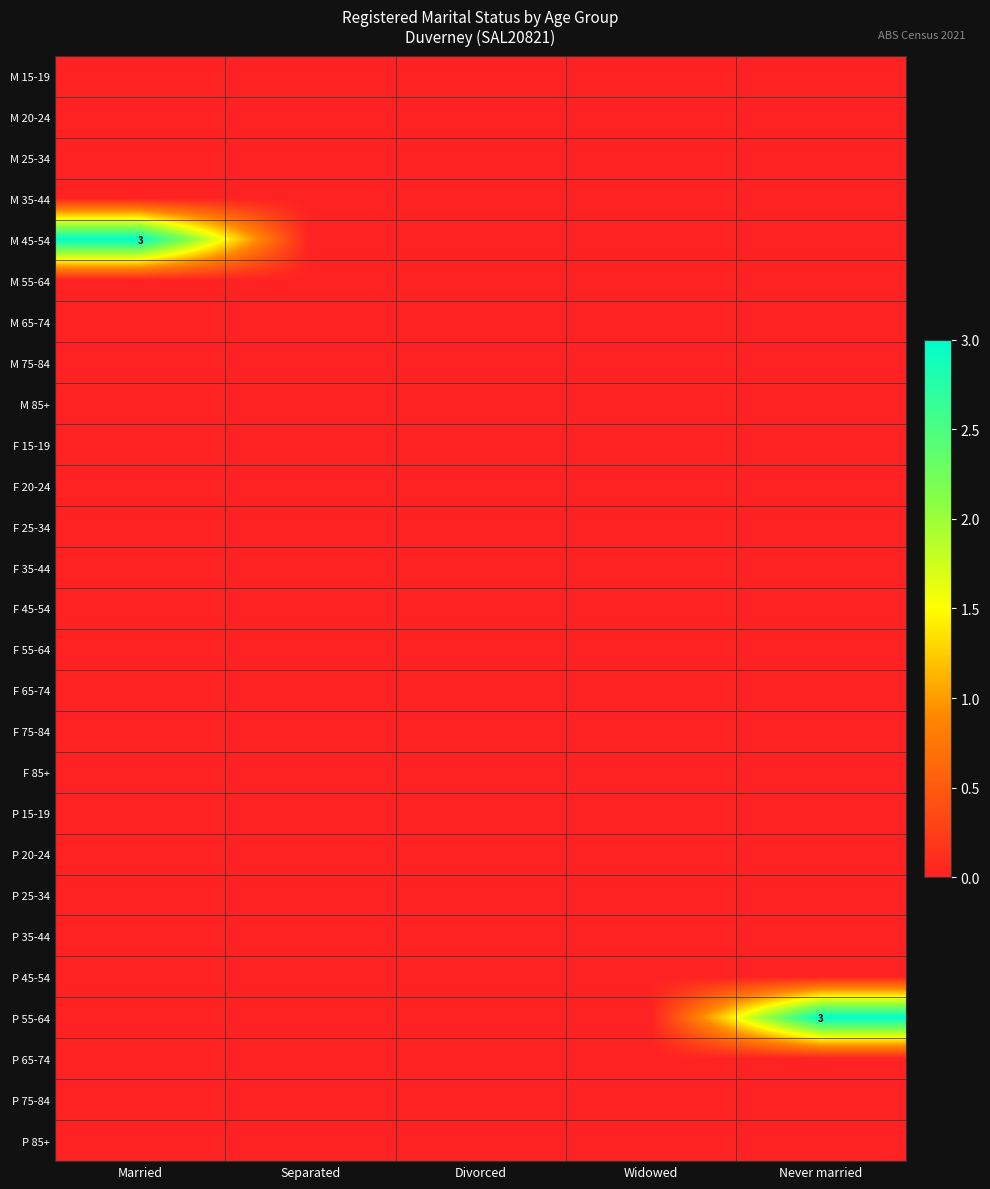

Between Widowed and Never married, which series saw the biggest shift?

P 55-64